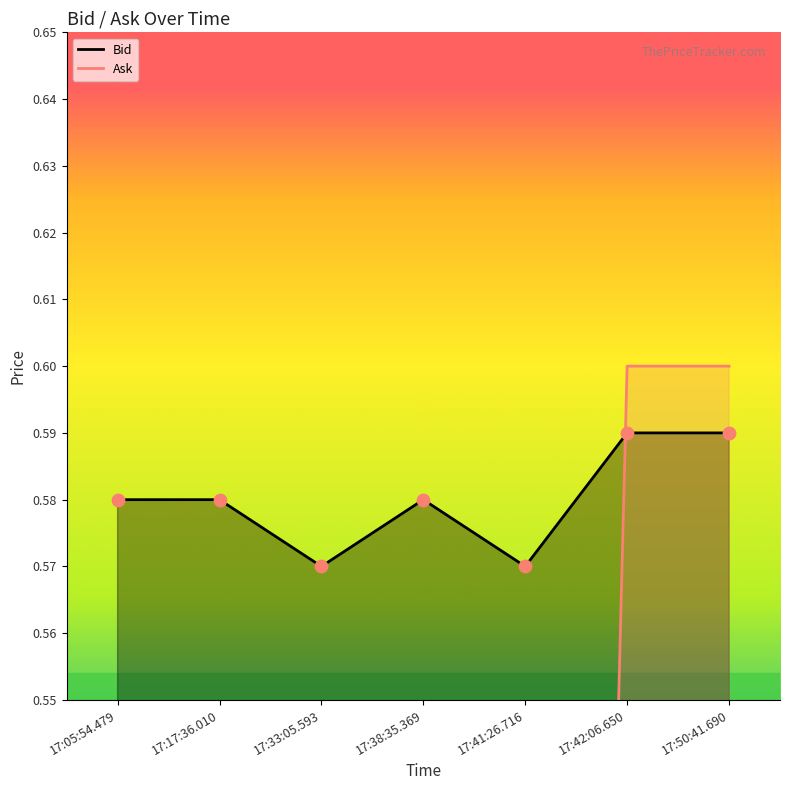

Which series reaches the maximum Y coordinate?

Ask